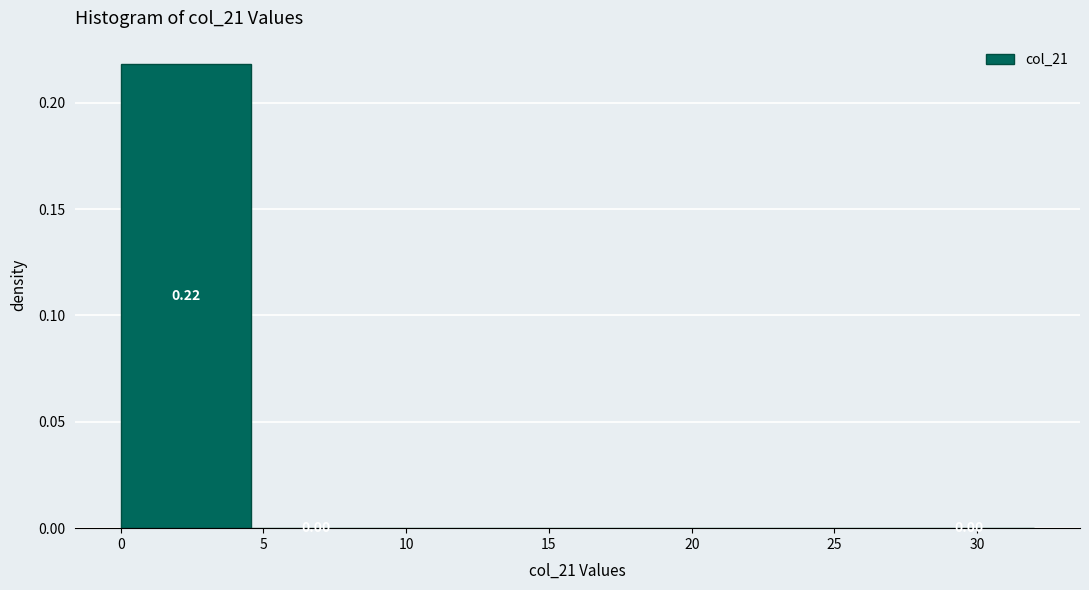

Over which range of the x-axis is the bar tallest?

0.0 to 4.5